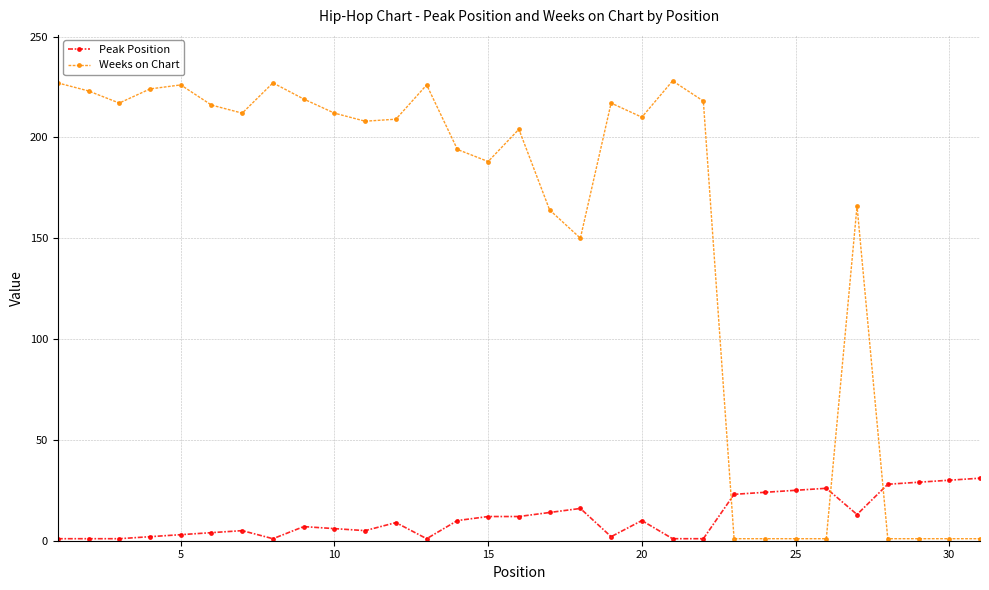

Which series has the largest range (max minus min)?

Weeks on Chart